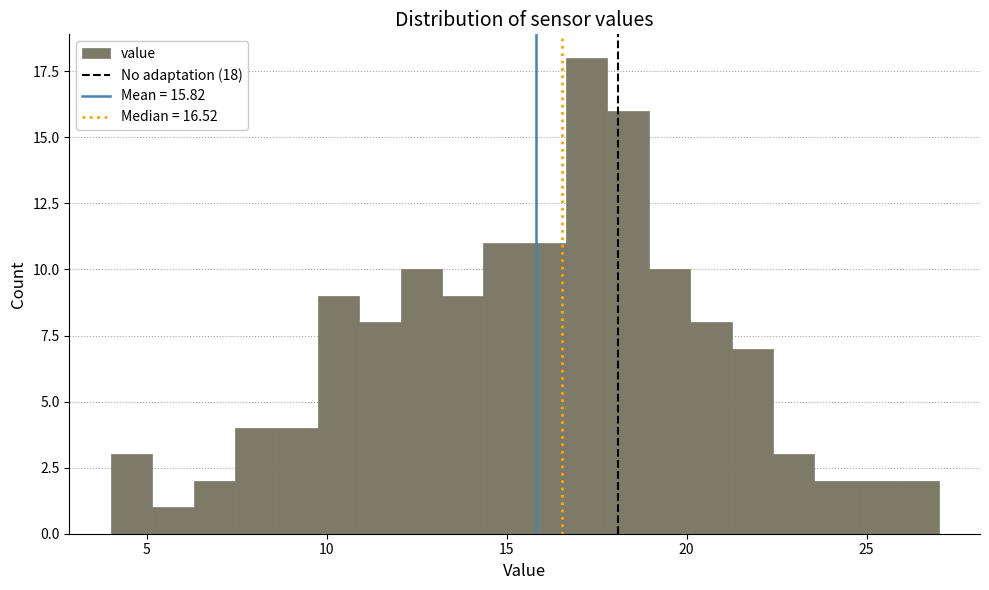

Around what value on the x-axis is the tallest bar? Give the approximate position of its centre, as read against the axis.

17.0